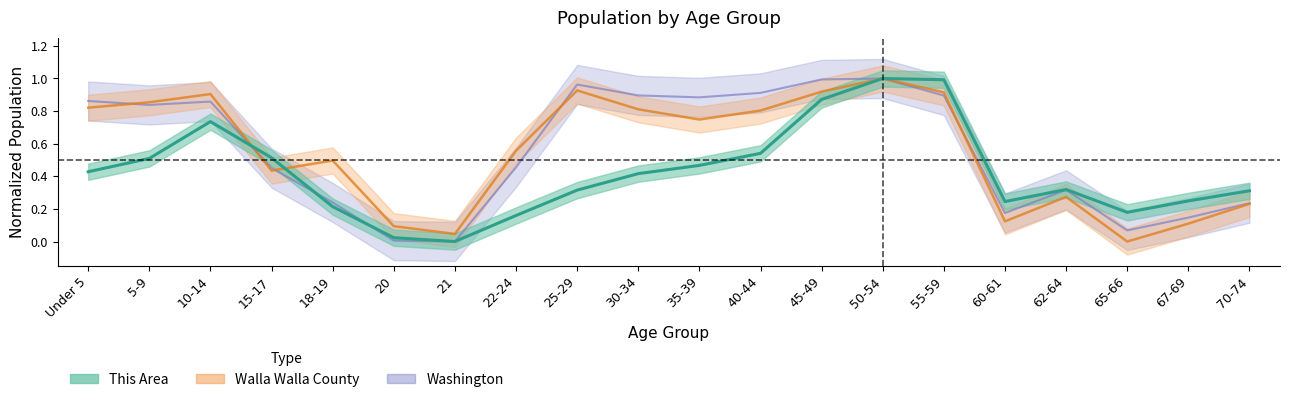

What is the label of the 8th point from the left?

22-24